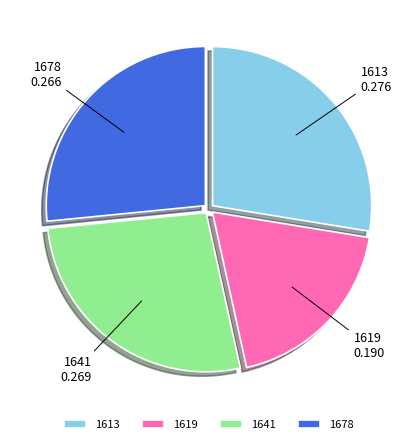

Do 1641 and 1619 together represent more than half of the pie?

No